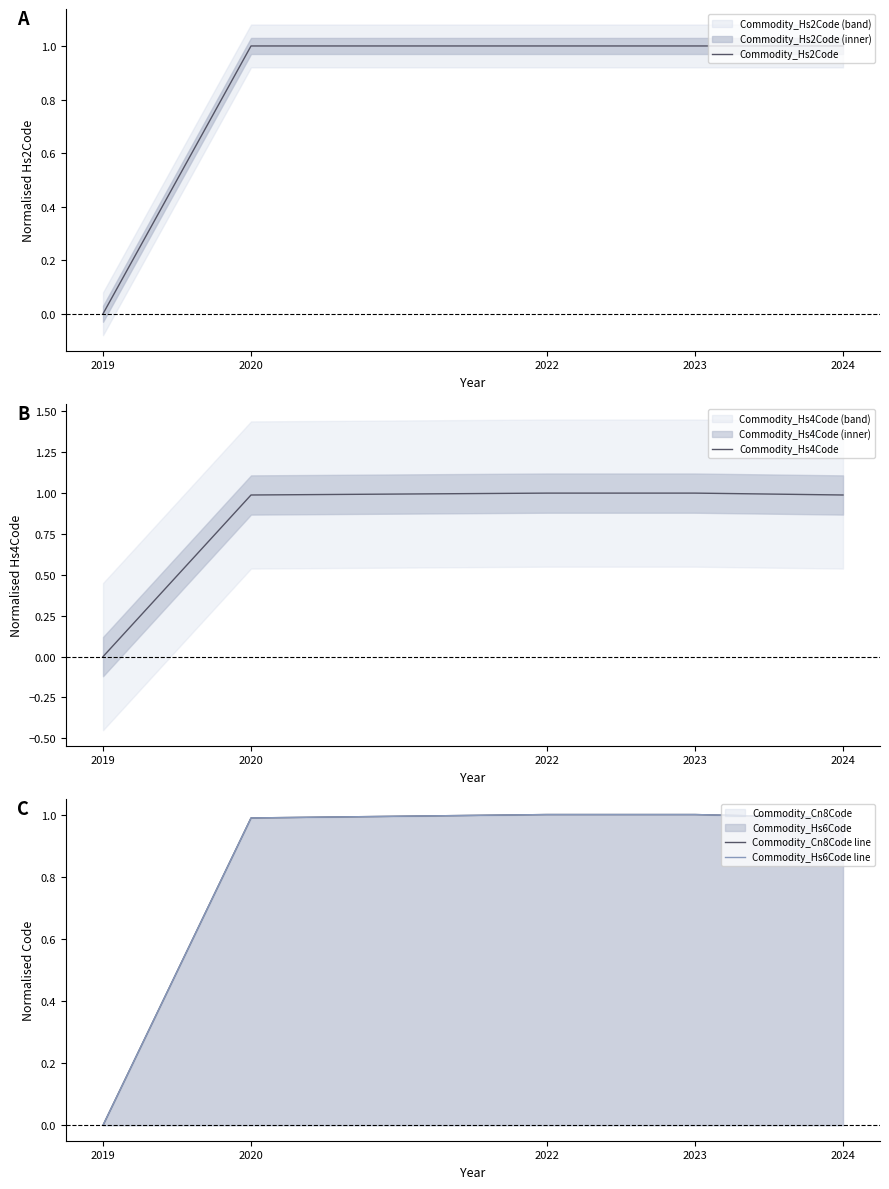

At which category does the chart reach its minimum across all series?

2019